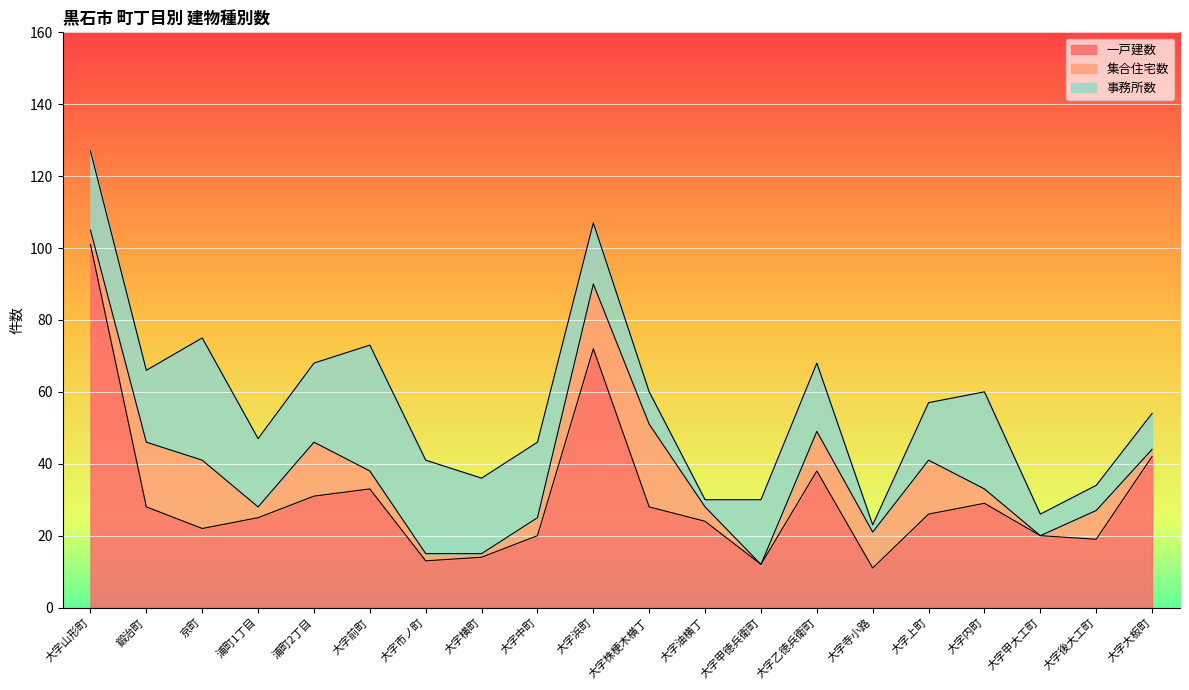

List the series in order of their overall mean, highest first.

一戸建数, 事務所数, 集合住宅数